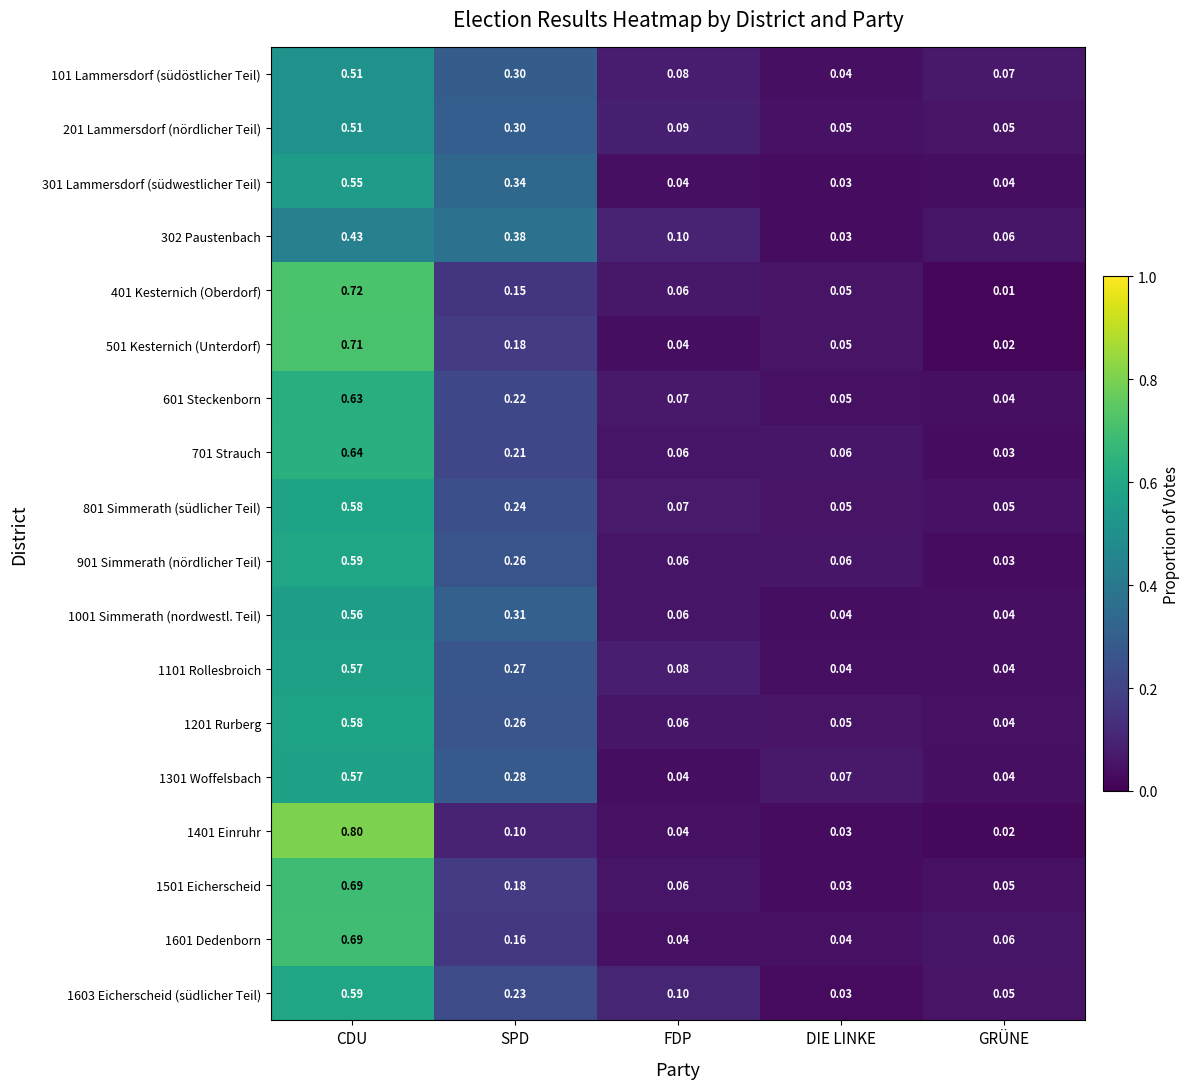

Is the value of 101 Lammersdorf (südöstlicher Teil) at DIE LINKE greater than the value of 601 Steckenborn at CDU?

No